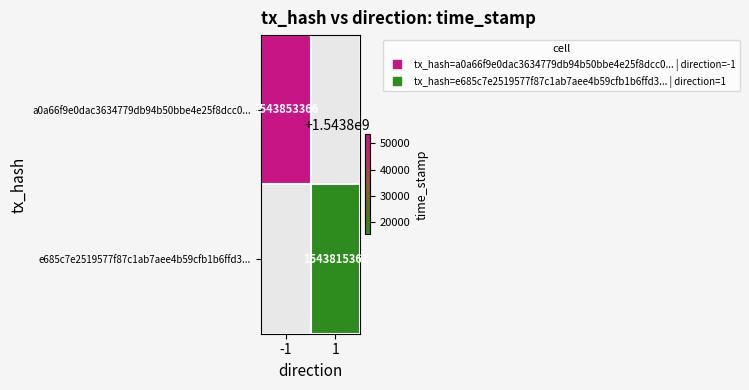

Rank the series at 1 from lowest to highest value.

a0a66f9e0dac3634779db94b50bbe4e25f8dcc0..., e685c7e2519577f87c1ab7aee4b59cfb1b6ffd3...